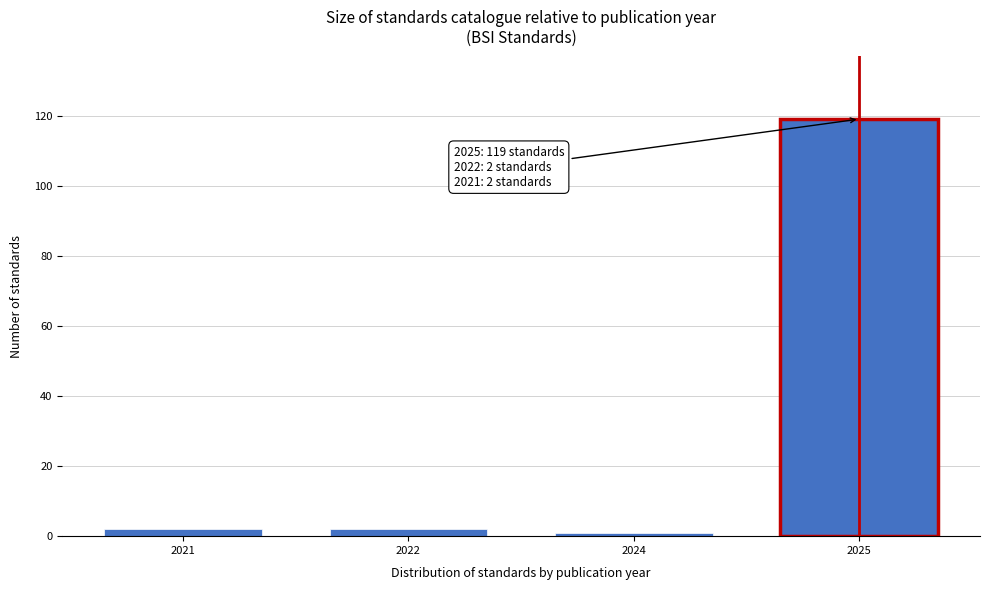

Reading right to left, extract all data points from this chart.

119	1	2	2